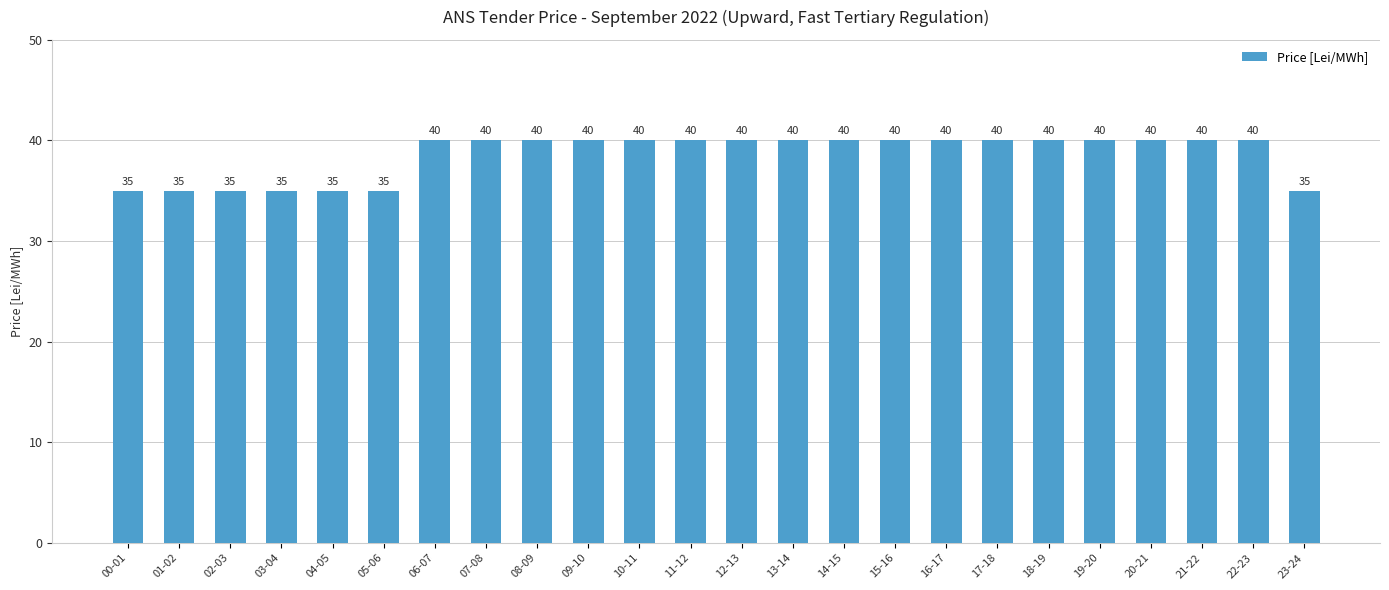

How many values are between 35 and 40?

24